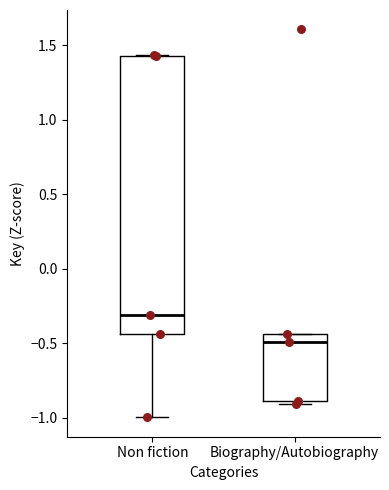

Reading left to right, read every box against the y-axis: the position of its median line, the range the box covers, and the ends of its whiskers. The values are not printed on the chart, so give them approximately, as read against the axis.

Non fiction: median -0.30, box -0.45 to 1.45, whiskers -1.00 to 1.45
Biography/Autobiography: median -0.50, box -0.90 to -0.45, whiskers -0.90 (just below the box's lower edge) to -0.45